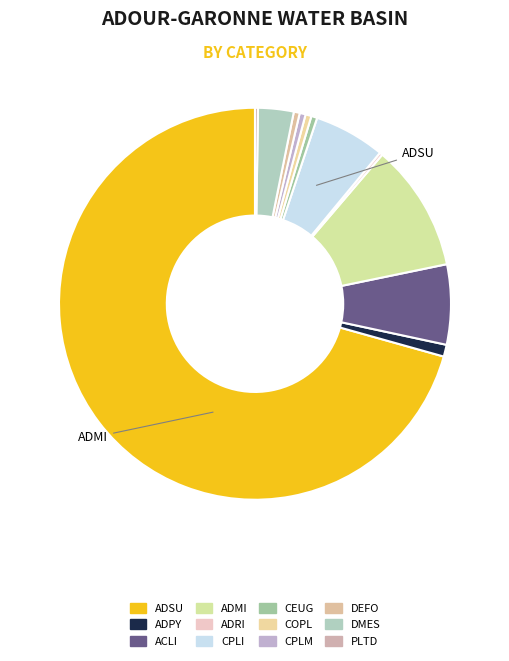

What percentage is the ADPY slice, to the nearest percent?

1%